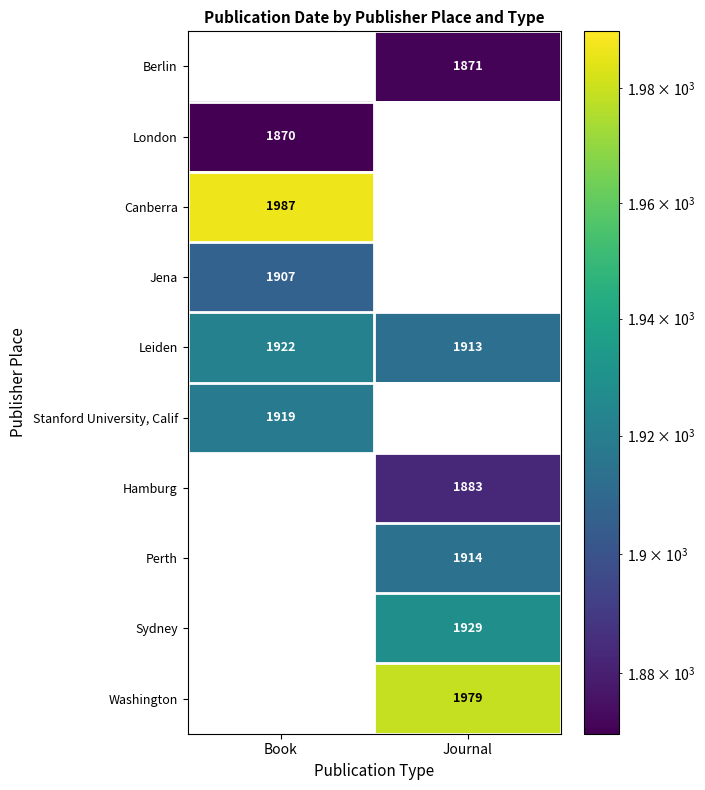

Which series has the largest range (max minus min)?

Canberra